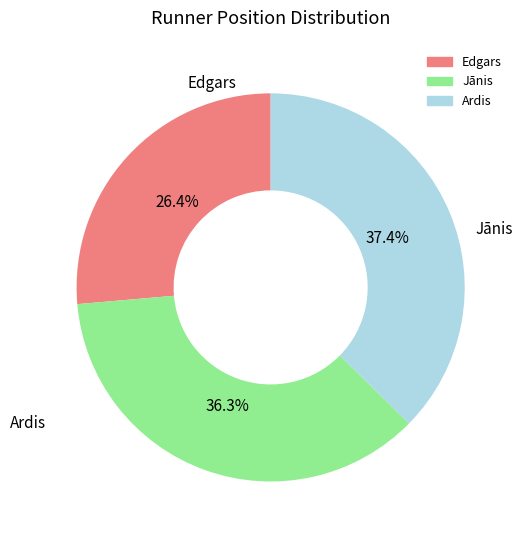

To the nearest percent, what is the combined percentage of Jānis and Edgars?

63%